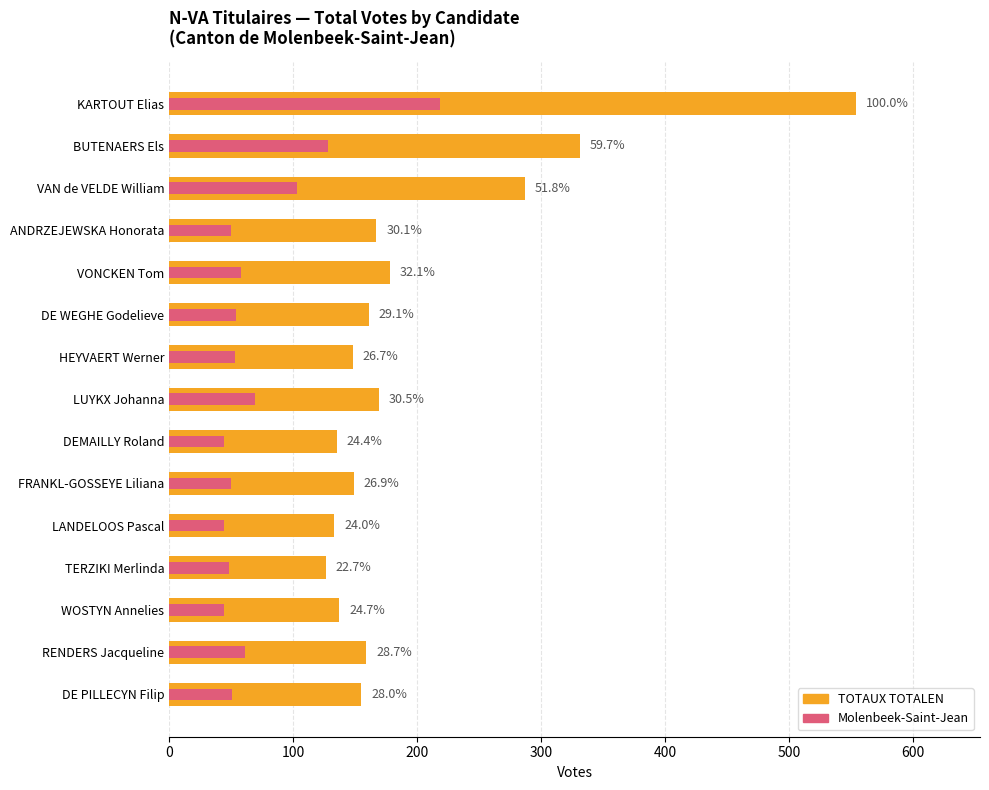

What is the greatest value displayed?

554